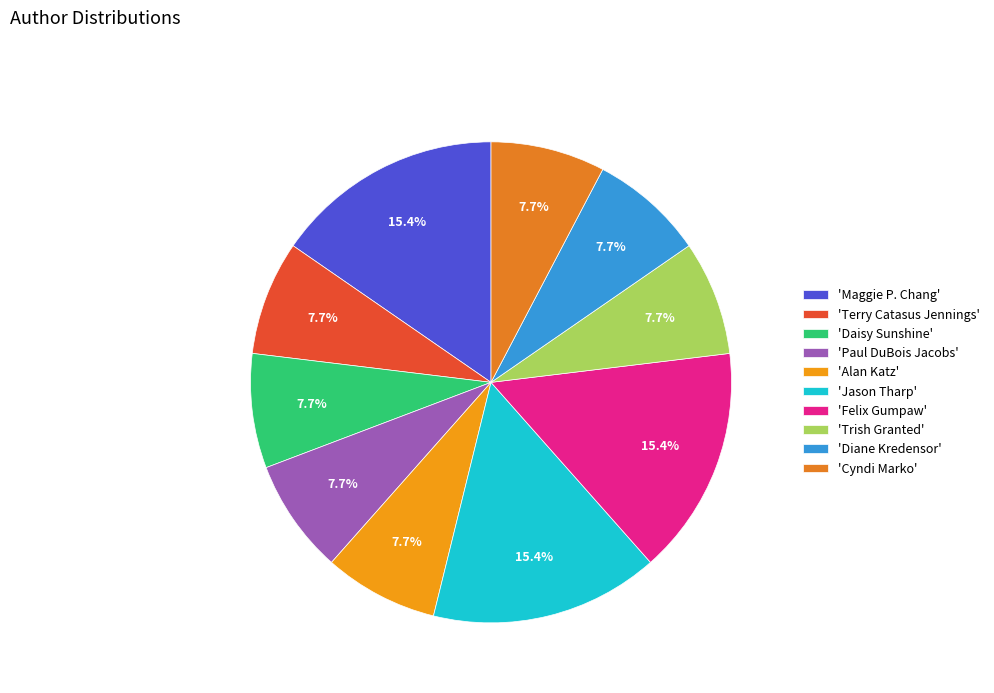

How many segments does this pie chart have?

10